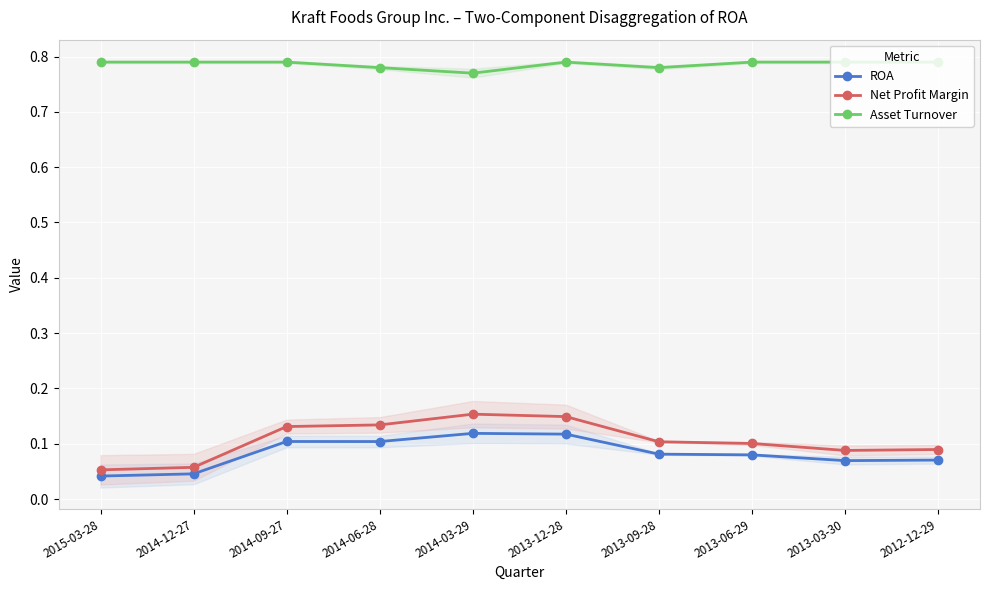

Count the number of data series in this chart.

3